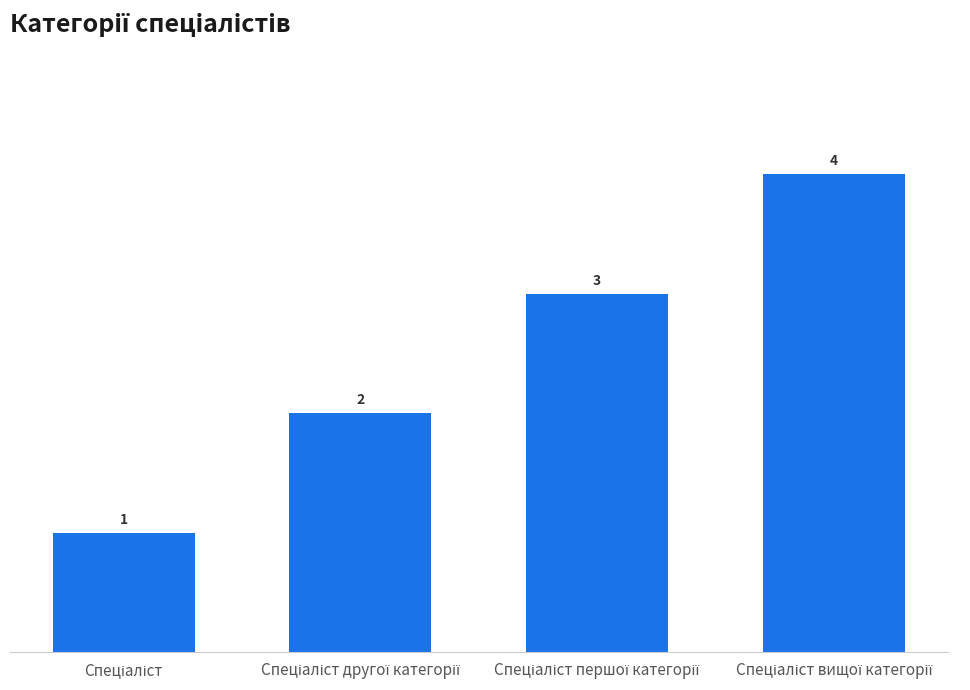

Are the bars grouped side by side (vs. stacked)?

No